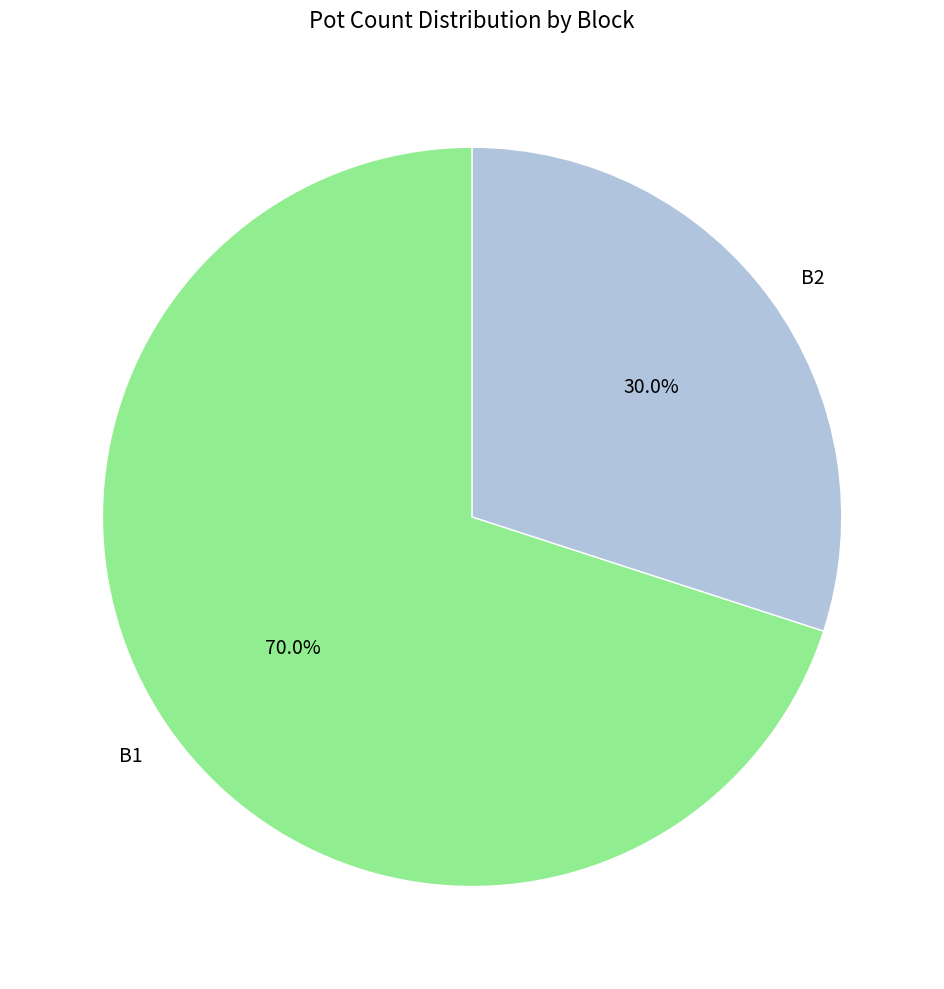

Do B2 and B1 together represent more than half of the pie?

Yes